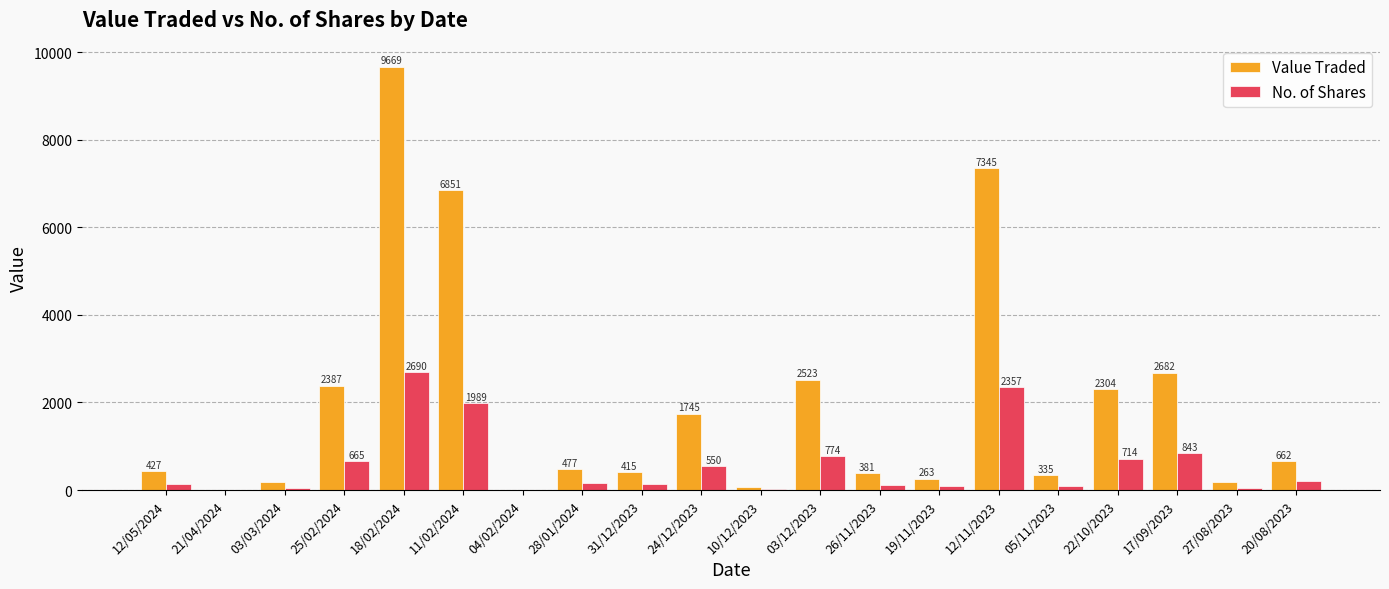

The Value Traded series shows 10 at 04/02/2024. True or false?

True